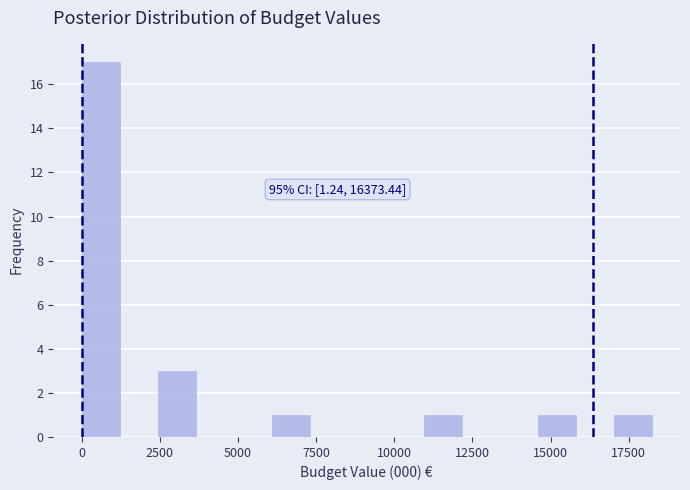

Read against the x-axis, roughly where is the centre of the tallest bar?

500